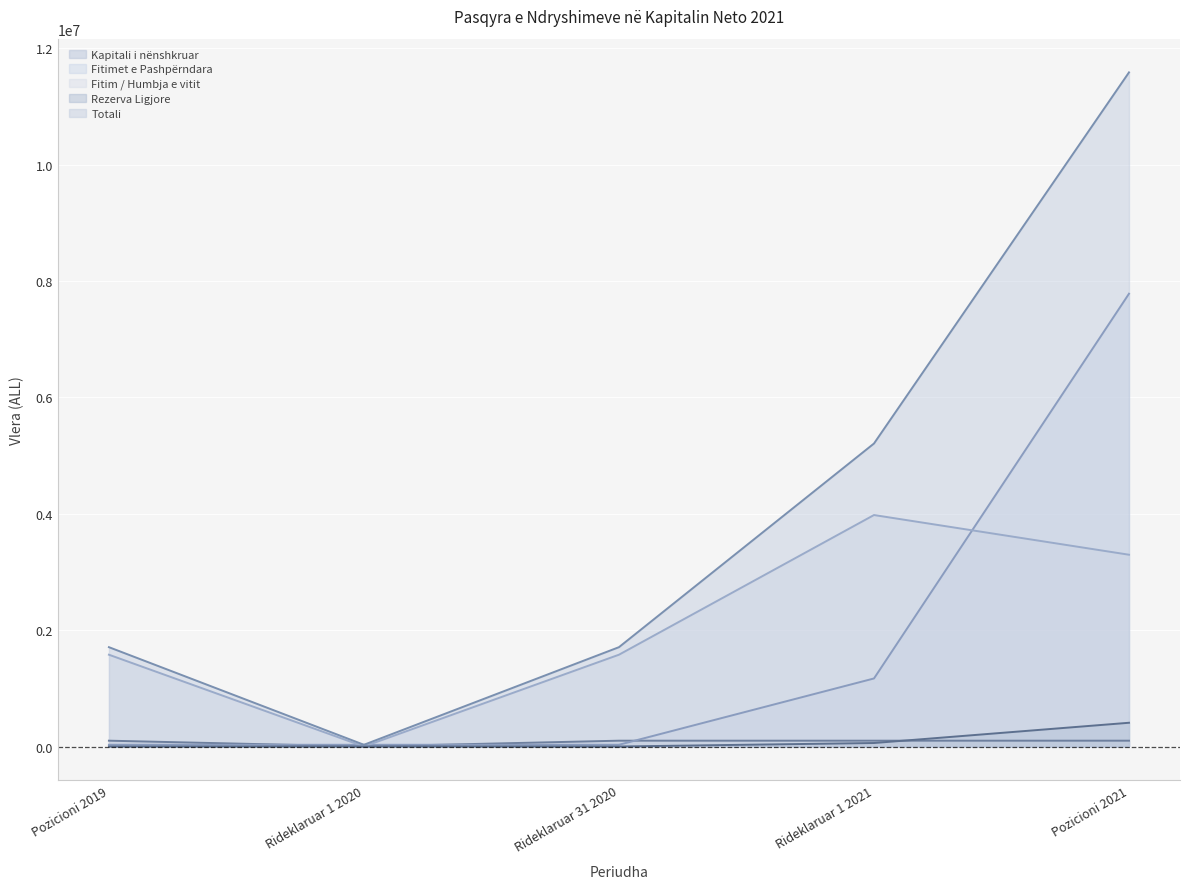

What are all the series names shown in the legend?

Kapitali i nënshkruar, Fitimet e Pashpërndara, Fitim / Humbja e vitit, Rezerva Ligjore, Totali